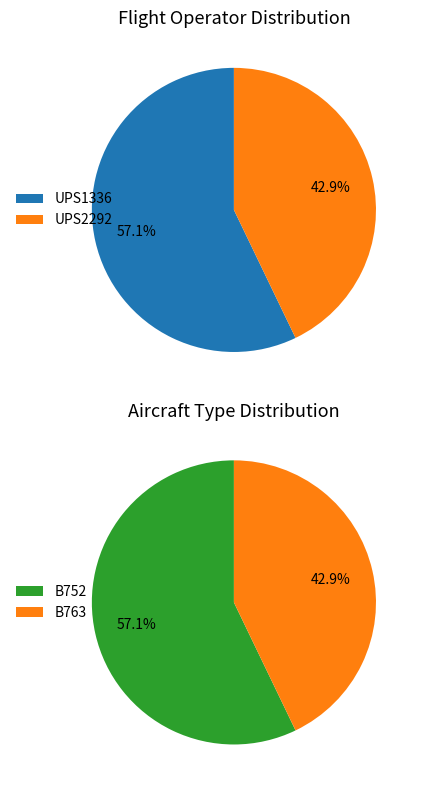

The UPS2292 slice represents 43% of the pie. True or false?

True